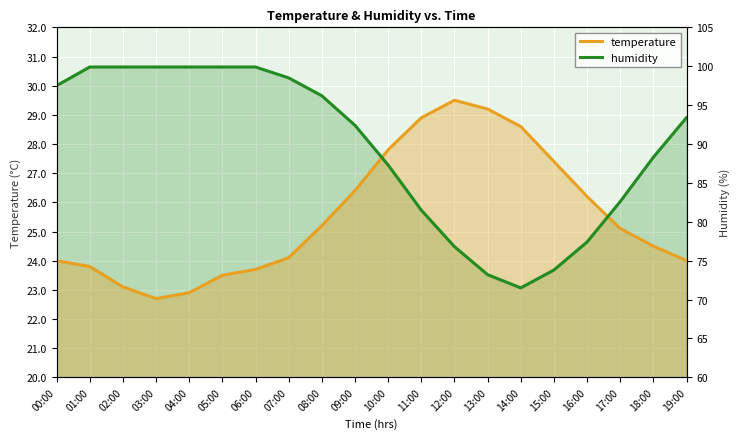

At which category is the sum across all series the highest?

10:00